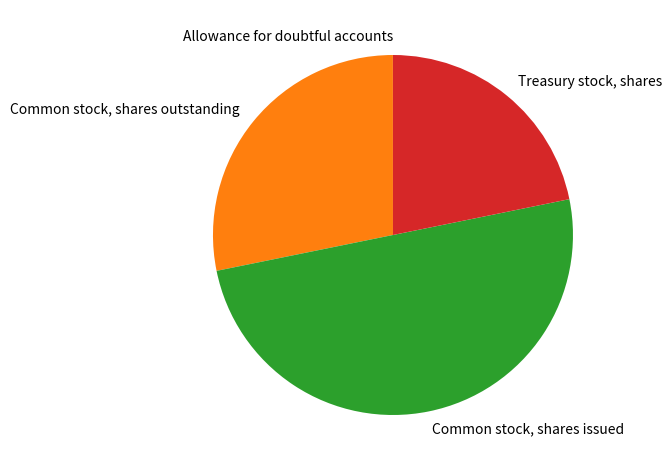

The Treasury stock, shares slice represents 22% of the pie. True or false?

True